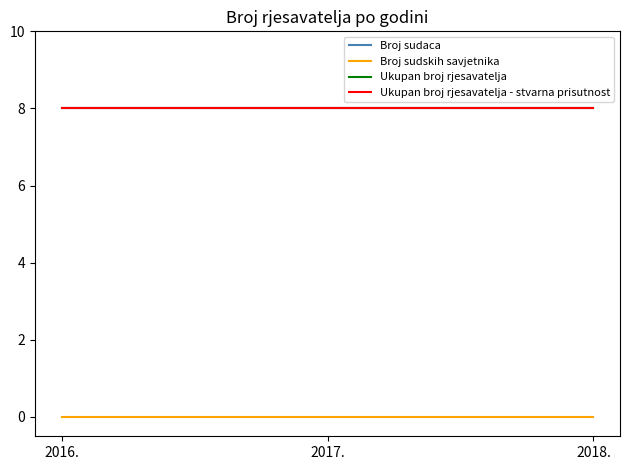

What is the average value of the Broj sudaca series?

8